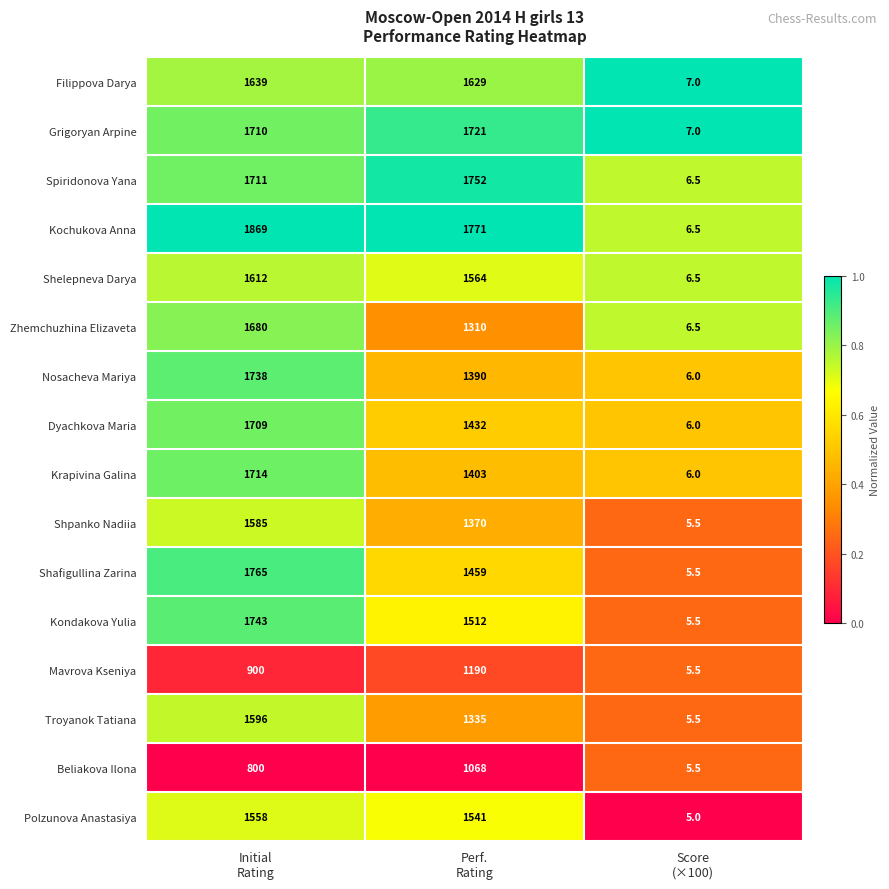

What is the difference between the maximum and second lowest values in the Kochukova Anna series?

98.0